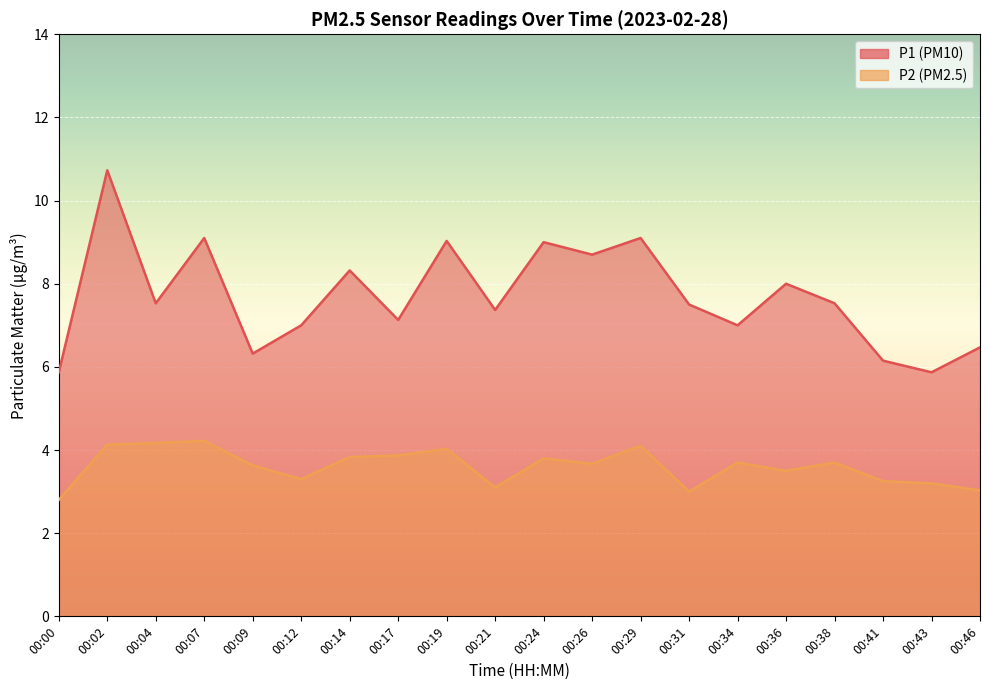

True or false: P2 and P1 cross at least once.

False